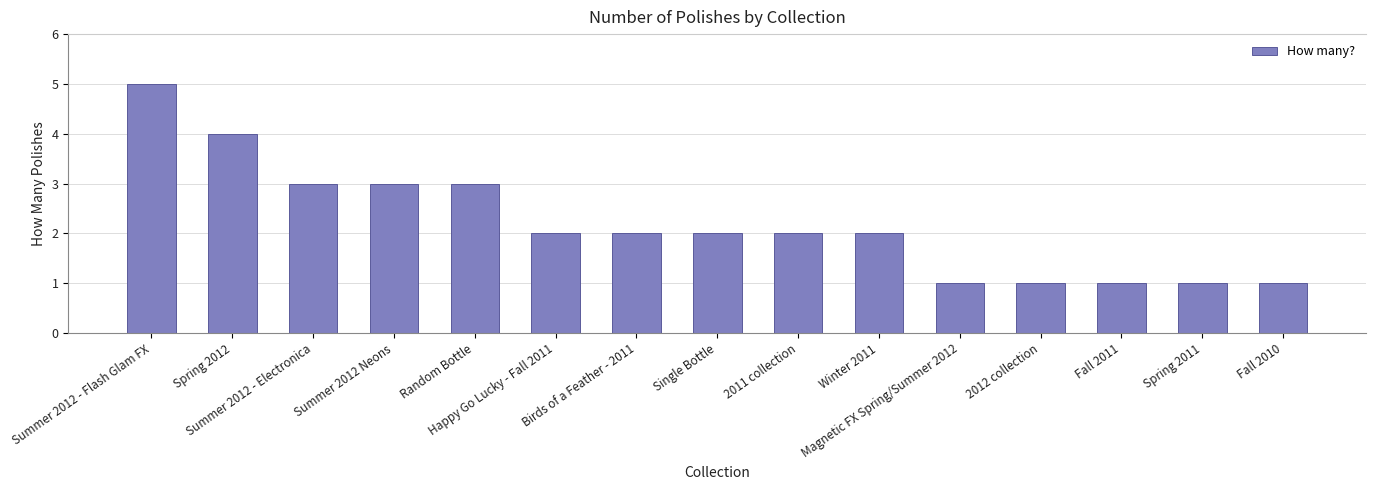

Which category has the highest value across all series?

Summer 2012 - Flash Glam FX